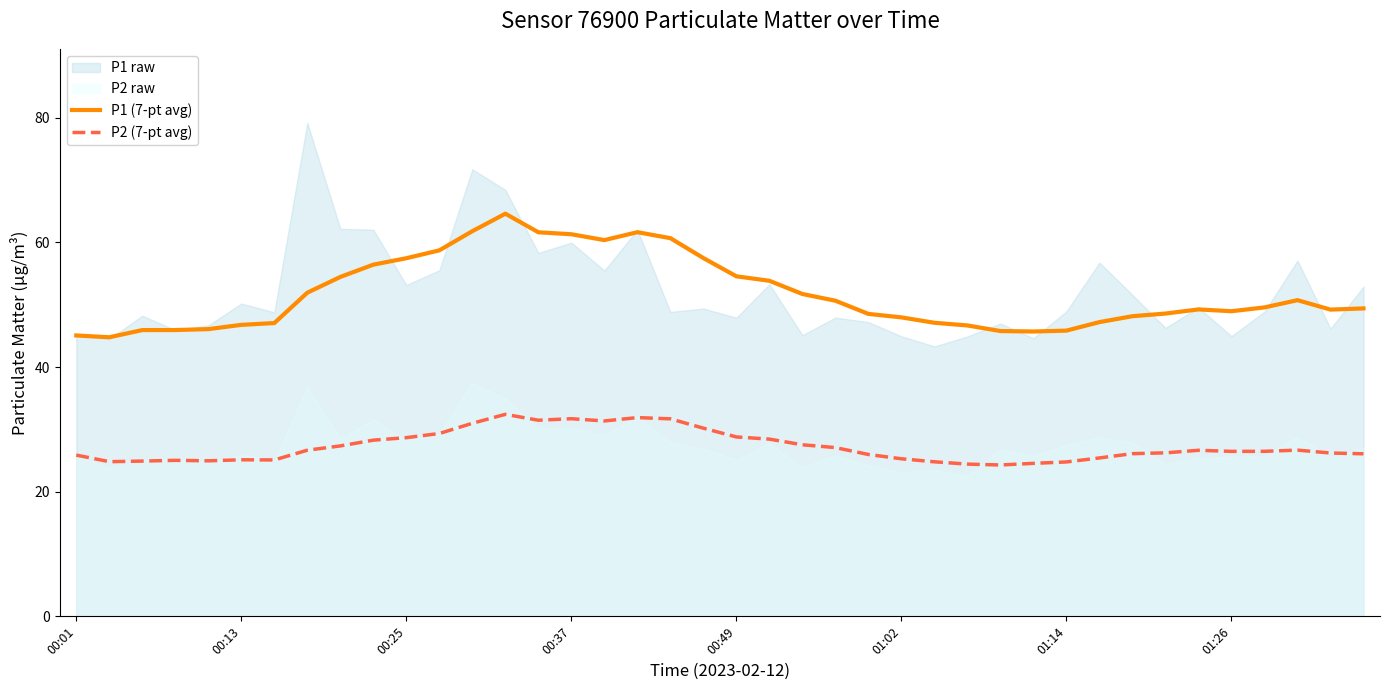

True or false: P1 (7-pt avg) has a value of 53.9 at 21.

True